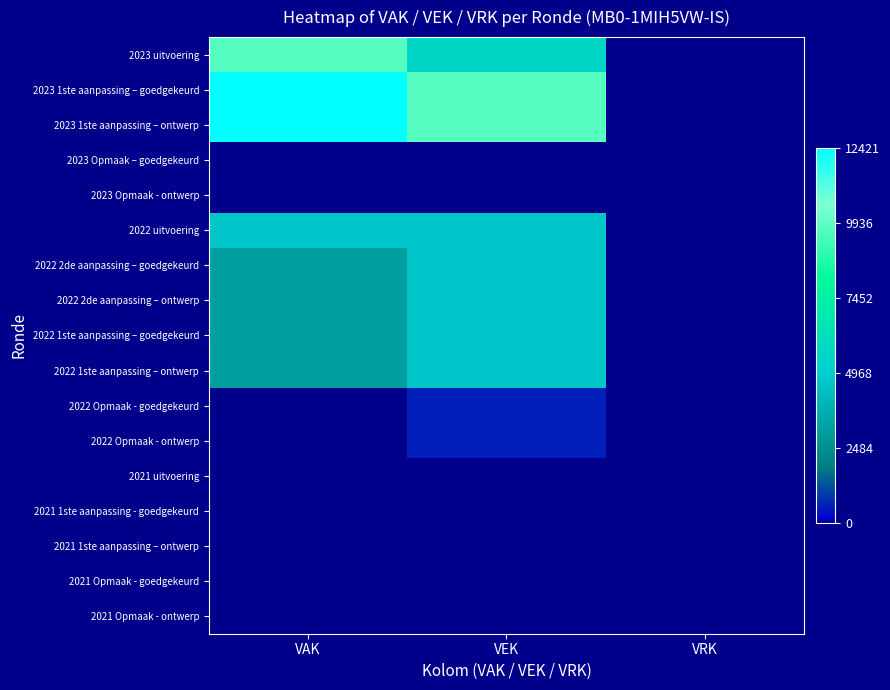

Reading left to right, what are all the values shown in this chart?

2023 uitvoering: VAK=9716	VEK=5621	VRK=0
2023 1ste aanpassing – goedgekeurd: VAK=12421	VEK=9716	VRK=0
2023 1ste aanpassing – ontwerp: VAK=12421	VEK=9716	VRK=0
2023 Opmaak – goedgekeurd: VAK=0	VEK=11	VRK=0
2023 Opmaak - ontwerp: VAK=0	VEK=11	VRK=0
2022 uitvoering: VAK=4658	VEK=4658	VRK=0
2022 2de aanpassing – goedgekeurd: VAK=3079	VEK=4658	VRK=0
2022 2de aanpassing – ontwerp: VAK=3079	VEK=4658	VRK=0
2022 1ste aanpassing – goedgekeurd: VAK=3079	VEK=4658	VRK=0
2022 1ste aanpassing – ontwerp: VAK=3079	VEK=4658	VRK=0
2022 Opmaak - goedgekeurd: VAK=0	VEK=563	VRK=0
2022 Opmaak - ontwerp: VAK=0	VEK=563	VRK=0
2021 uitvoering: VAK=0	VEK=0	VRK=0
2021 1ste aanpassing - goedgekeurd: VAK=0	VEK=0	VRK=0
2021 1ste aanpassing – ontwerp: VAK=0	VEK=0	VRK=0
2021 Opmaak - goedgekeurd: VAK=0	VEK=0	VRK=0
2021 Opmaak - ontwerp: VAK=0	VEK=0	VRK=0